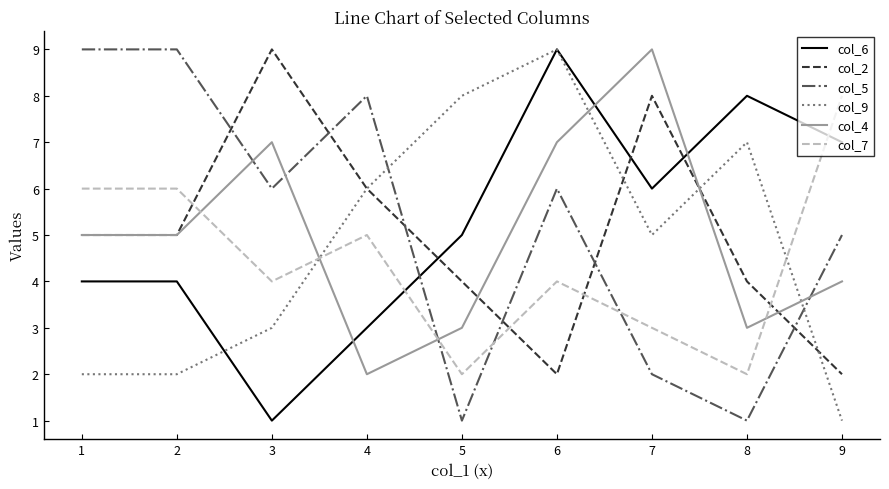

Count the col_4 values in the range 3 to 7.

7